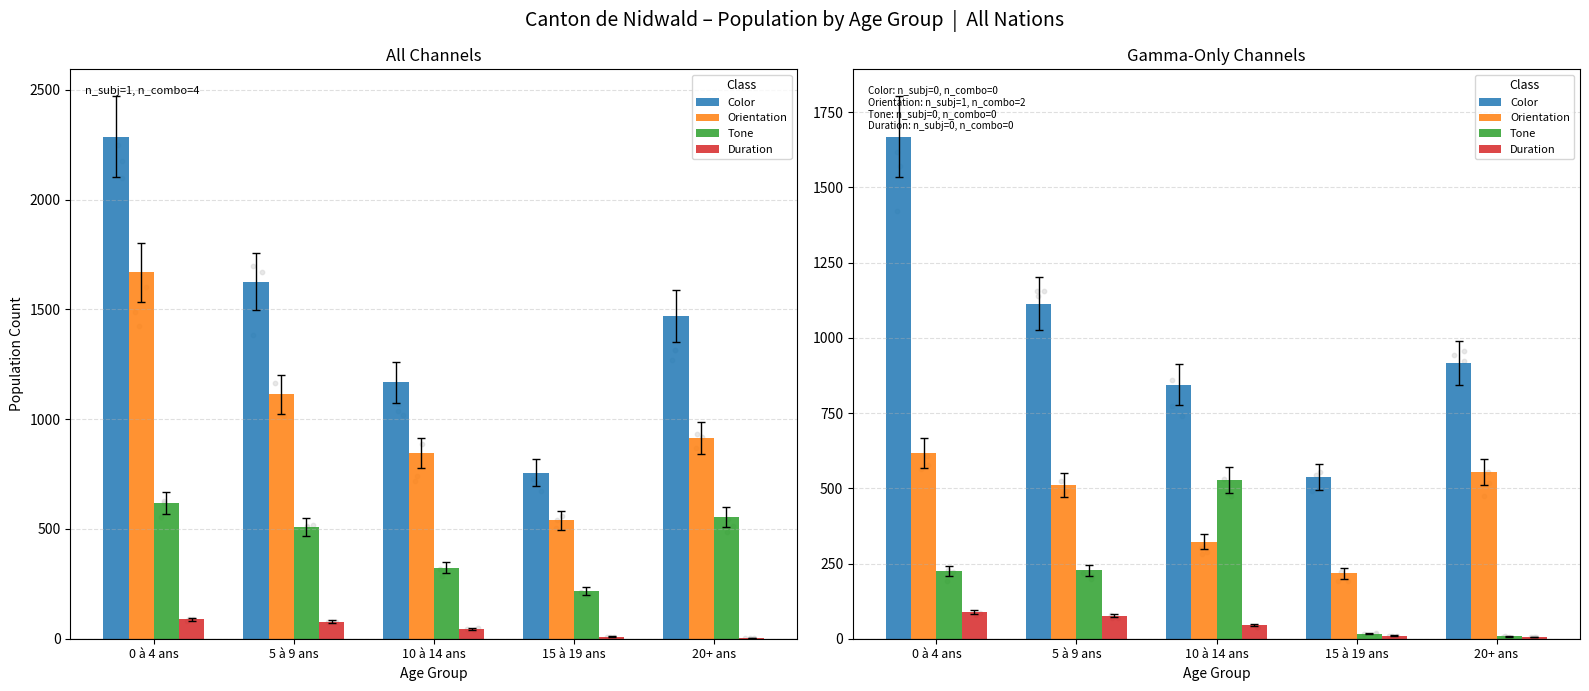

Is the value of Duration at 15 à 19 ans greater than the value of Orientation at 20+ ans?

No